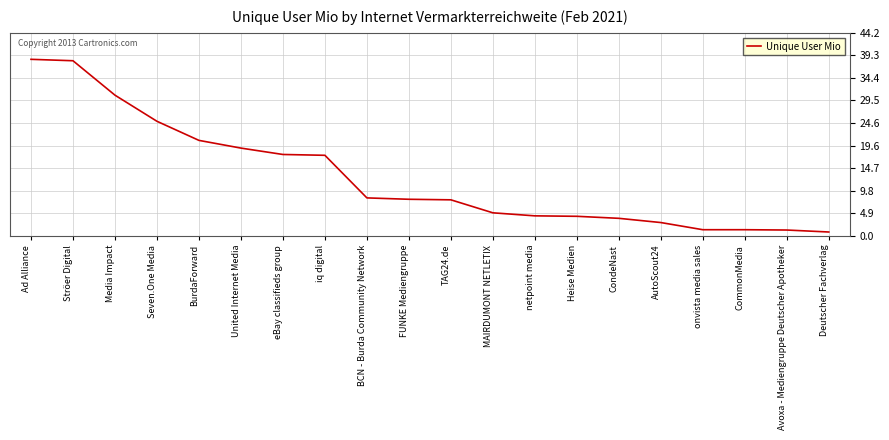

Read the value at netpoint media.

4.3